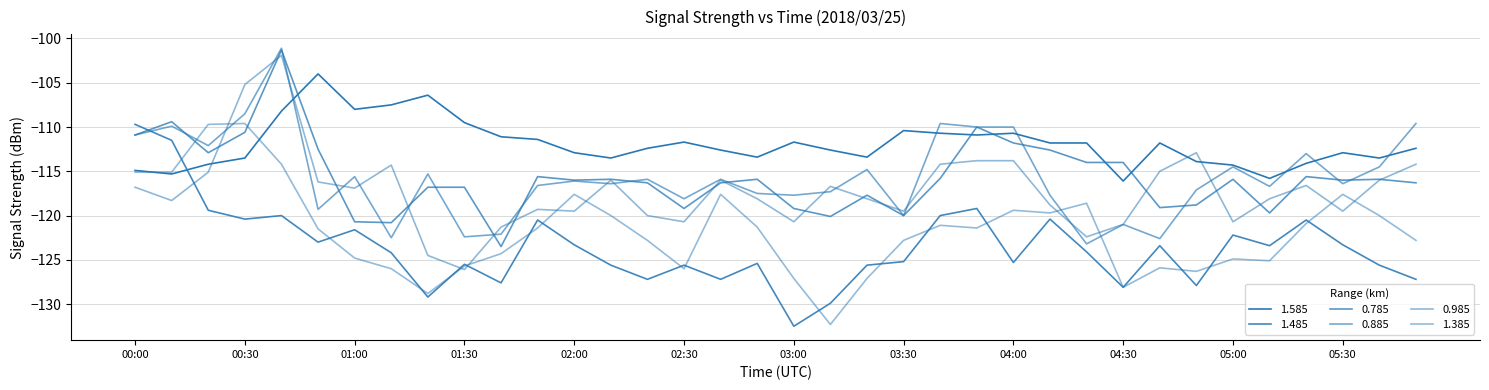

How many lines are shown in the chart?

6